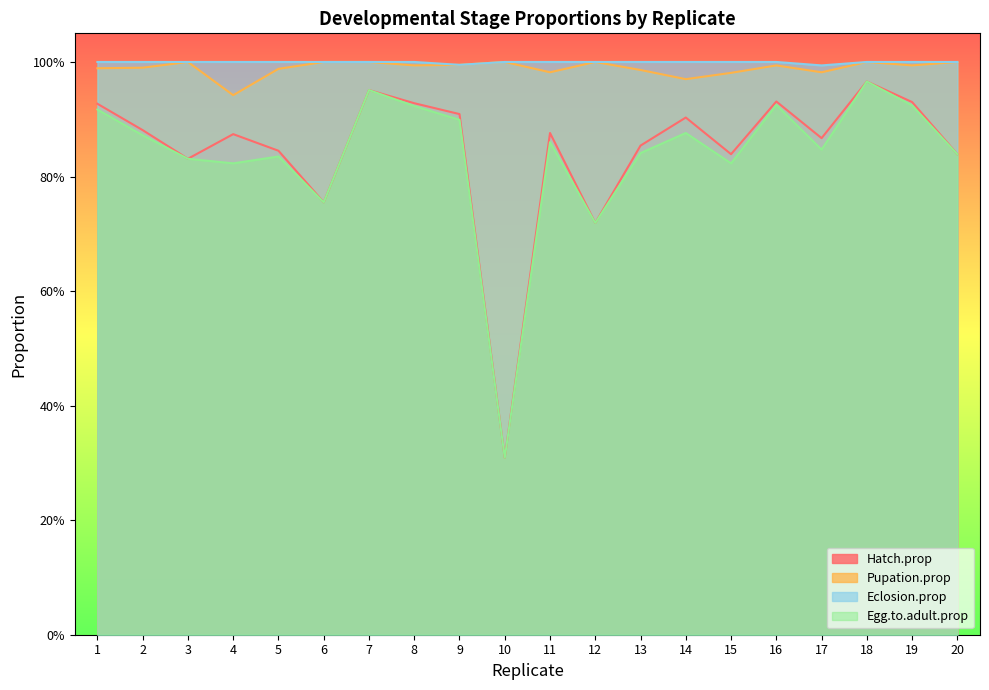

Is it true that Egg.to.adult.prop equals 0.9 at 1?

True